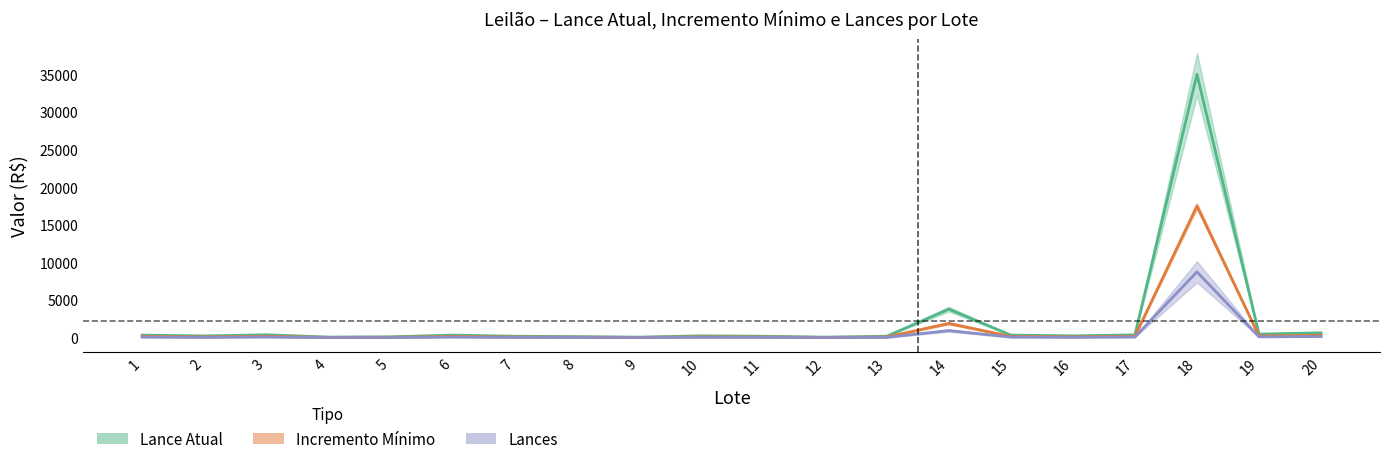

How many data points in Lance Atual are above 250?

9